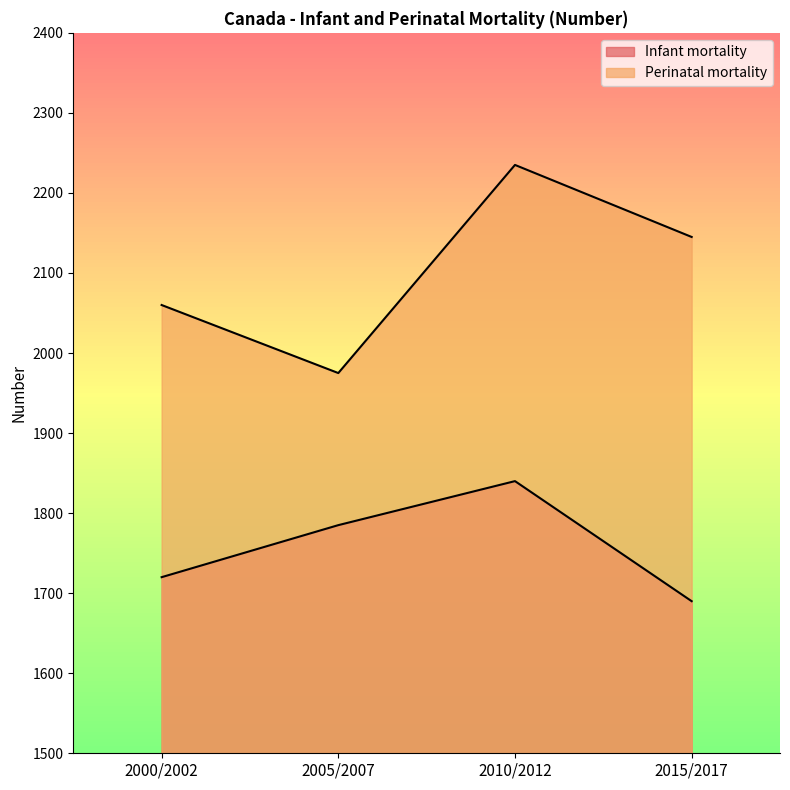

True or false: Perinatal mortality has a value of 1262 at 2010/2012.

False